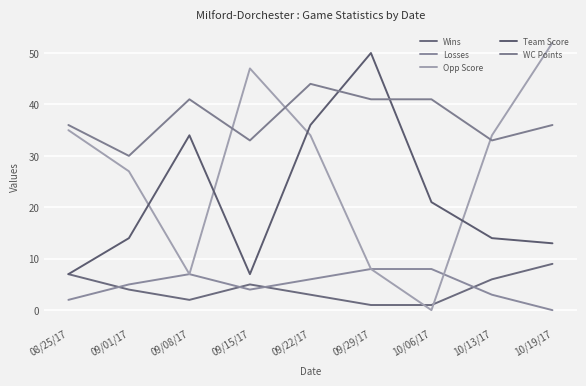

Is the value of WC Points at 09/08/17 greater than the value of Opp Score at 10/13/17?

Yes